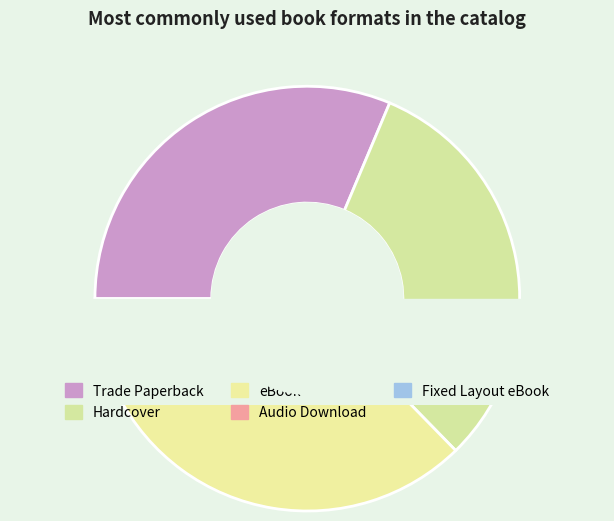

How much of the chart is everything except Hardcover?

68.7%